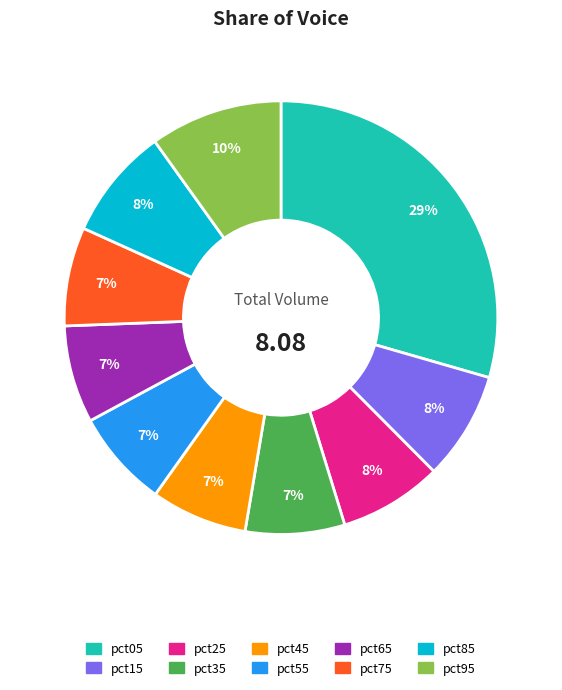

Is pct55 the majority of the pie?

No